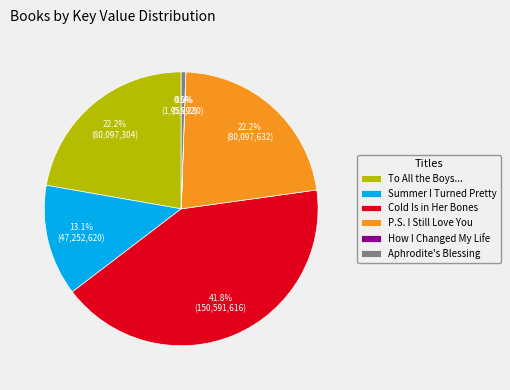

What is the largest slice in the pie chart?

Cold Is in Her Bones